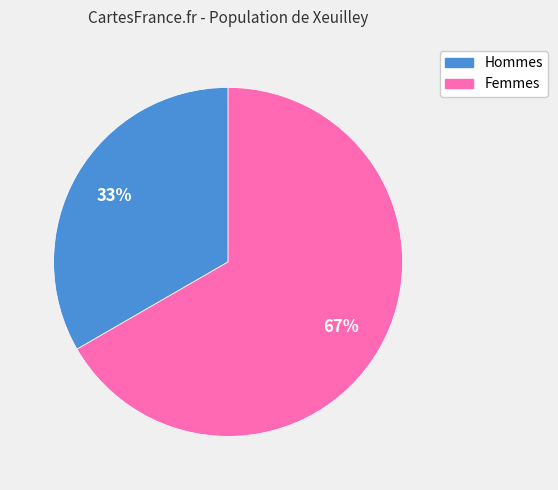

To the nearest percent, what is the average slice percentage?

50%